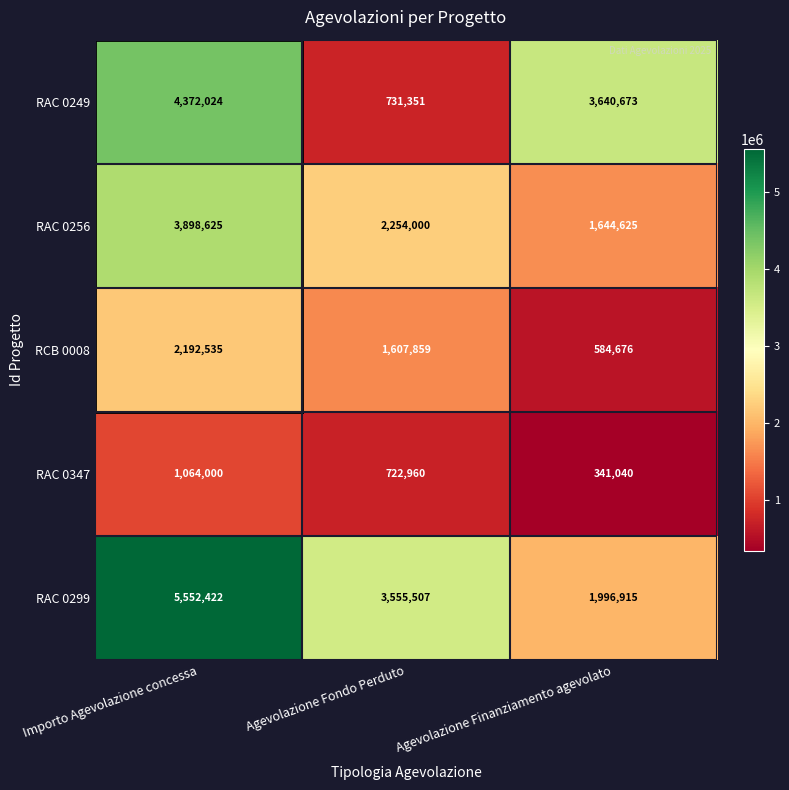

Which category has the highest value in the RAC 0347 series?

Importo Agevolazione concessa